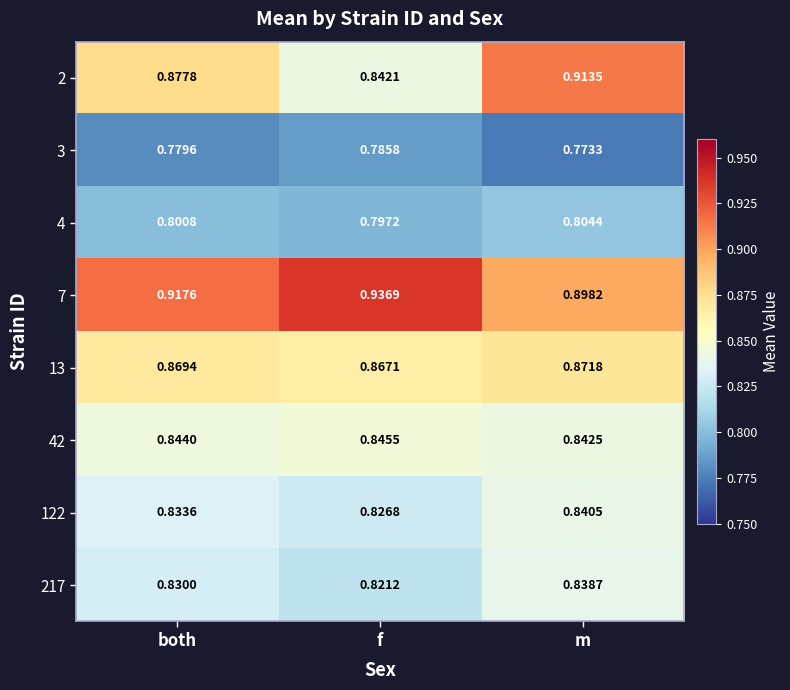

At which category does the chart reach its minimum across all series?

m